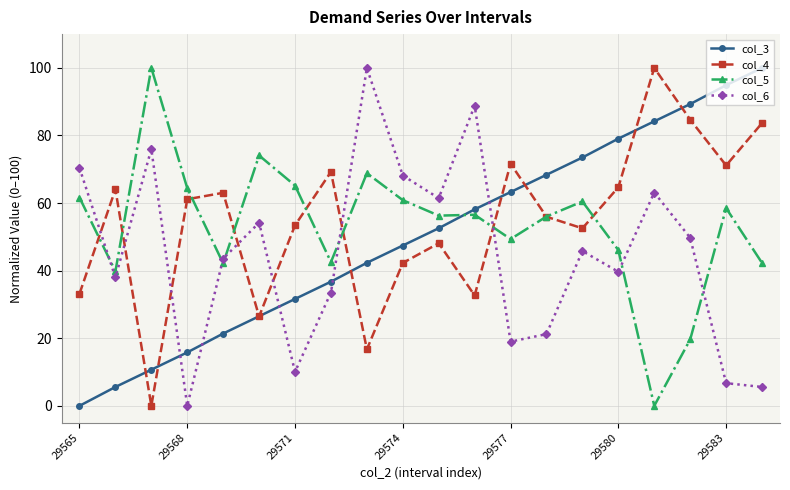

Which series ends up on top after the final intersection of col_5 and col_6?

col_5